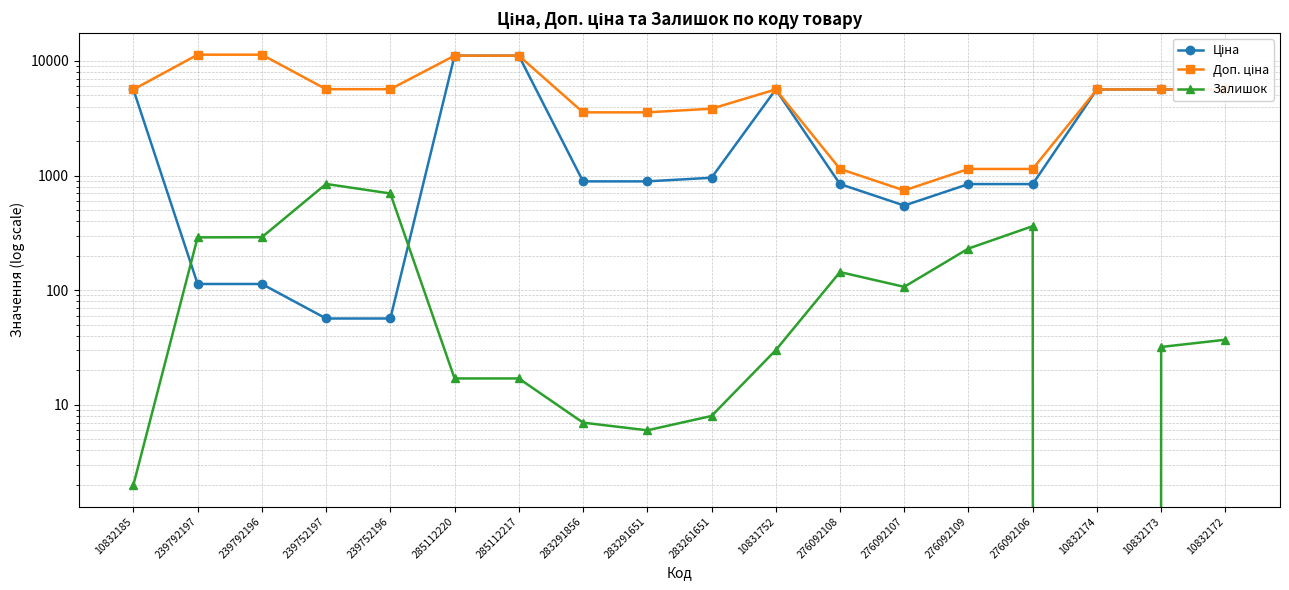

What position from the right is 10831752?

8